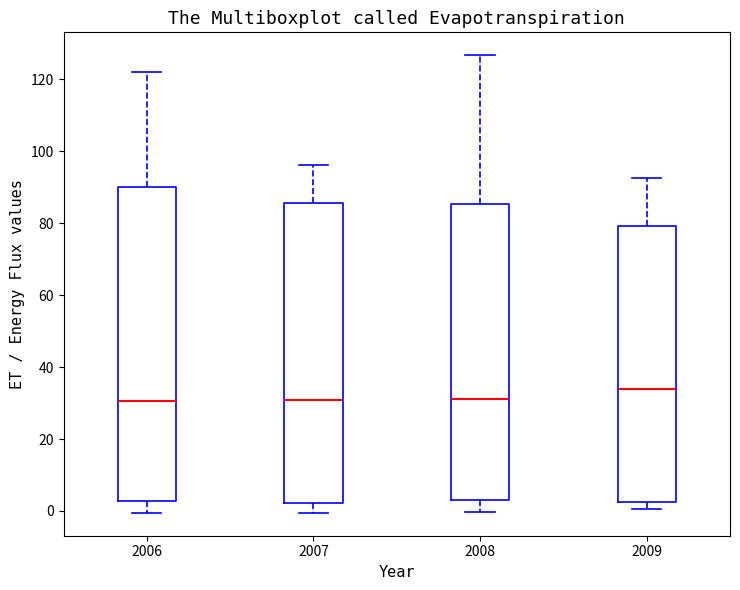

Reading left to right, read every box against the y-axis: the position of its median line, the range the box covers, and the ends of its whiskers. The values are not printed on the chart, so give them approximately, as read against the axis.

2006: median 30, box 2 to 90, whiskers 0 to 122
2007: median 30, box 2 to 86, whiskers 0 to 96
2008: median 32, box 2 to 86, whiskers 0 to 126
2009: median 34, box 2 to 80, whiskers 0 to 92